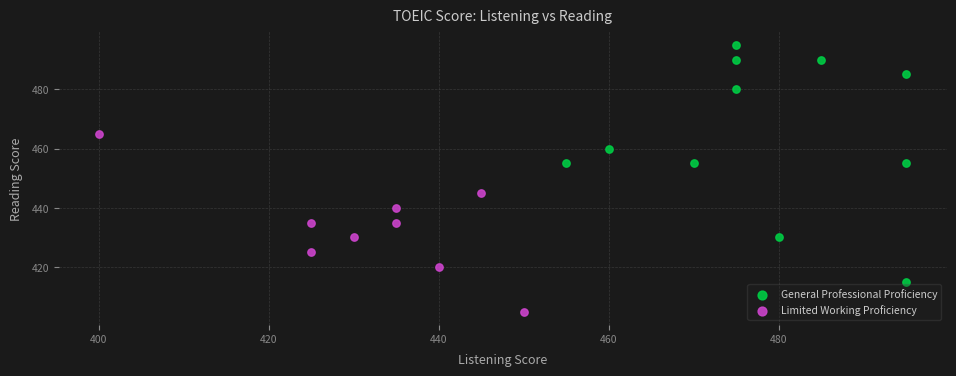

Which series contains the highest Y value?

General Professional Proficiency